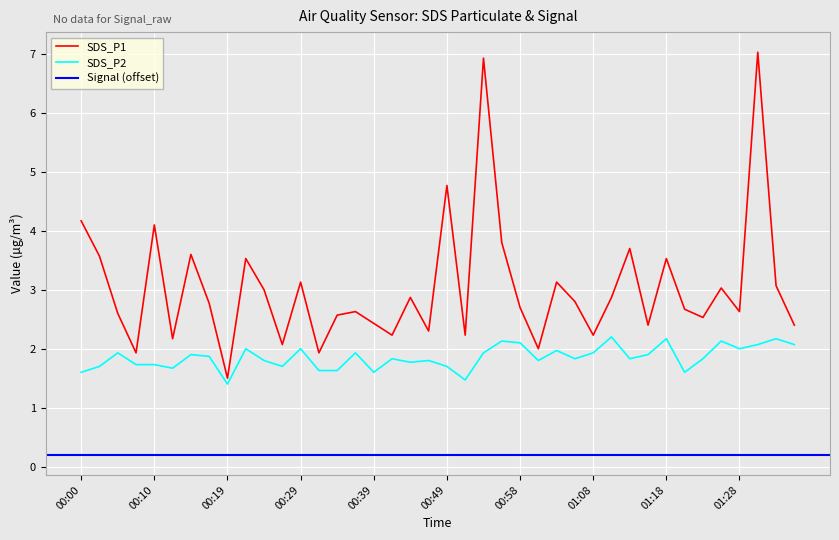

What is the approximate value of SDS_P1 at 00:58?

2.7